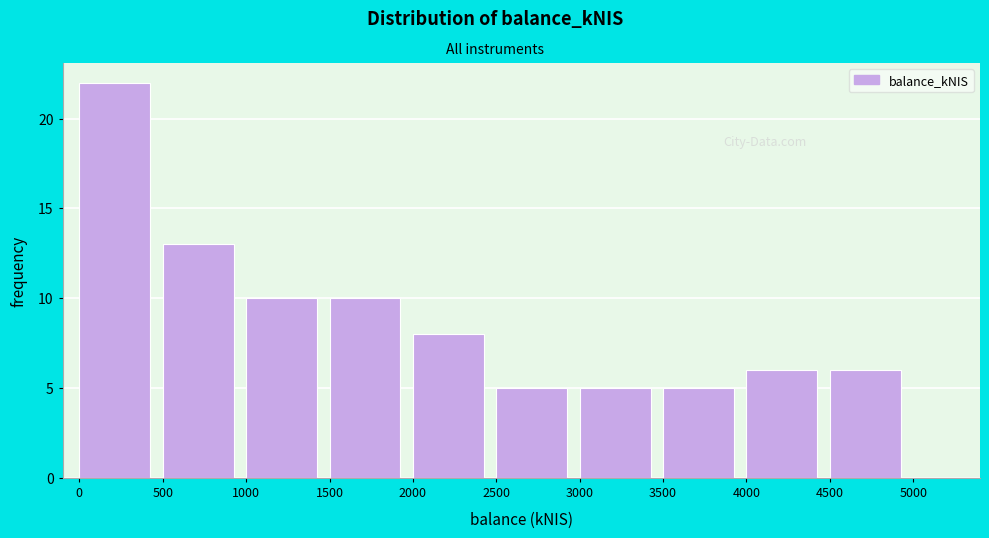

Reading left to right, transcribe this chart: for each bar, give the range it covers on the x-axis and its height. The values are not printed on the chart, so give them approximately, as read against the axis.

0 to 500: 22
500 to 1000: 13
1000 to 1500: 10
1500 to 2000: 10
2000 to 2500: 8
2500 to 3000: 5
3000 to 3500: 5
3500 to 4000: 5
4000 to 4500: 6
4500 to 5000: 6